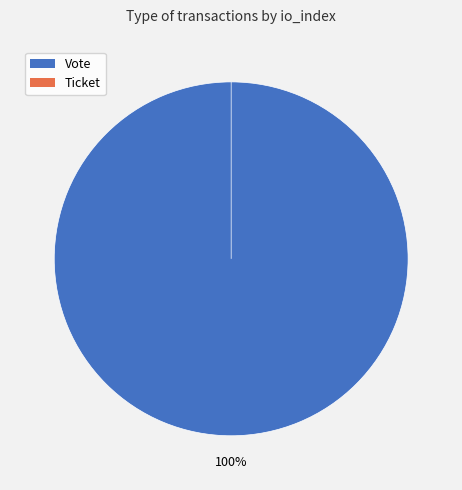

Do Ticket and Vote together represent more than half of the pie?

Yes